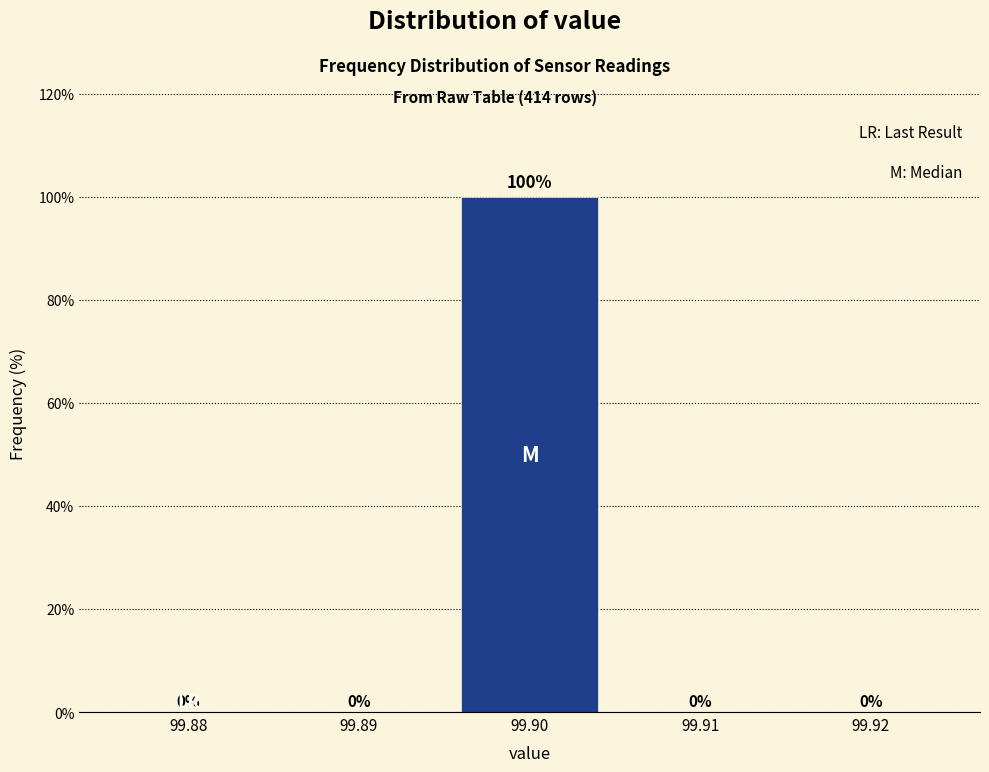

Reading left to right, list all the values displayed in this chart.

99.88=0	99.89=0	99.90=100	99.91=0	99.92=0